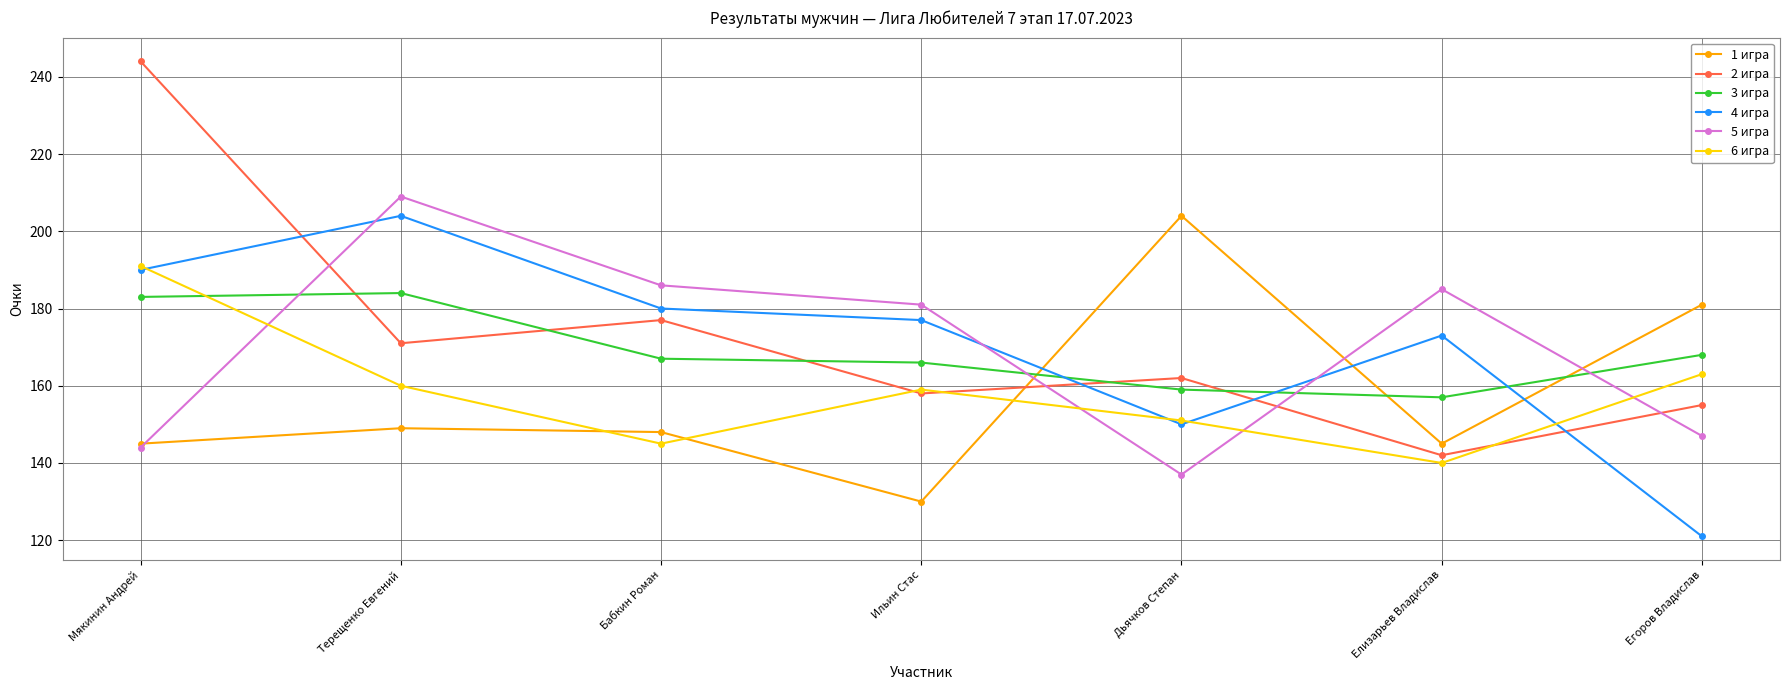

What value does the 1 игра series have at Бабкин Роман, to the nearest 10?

150